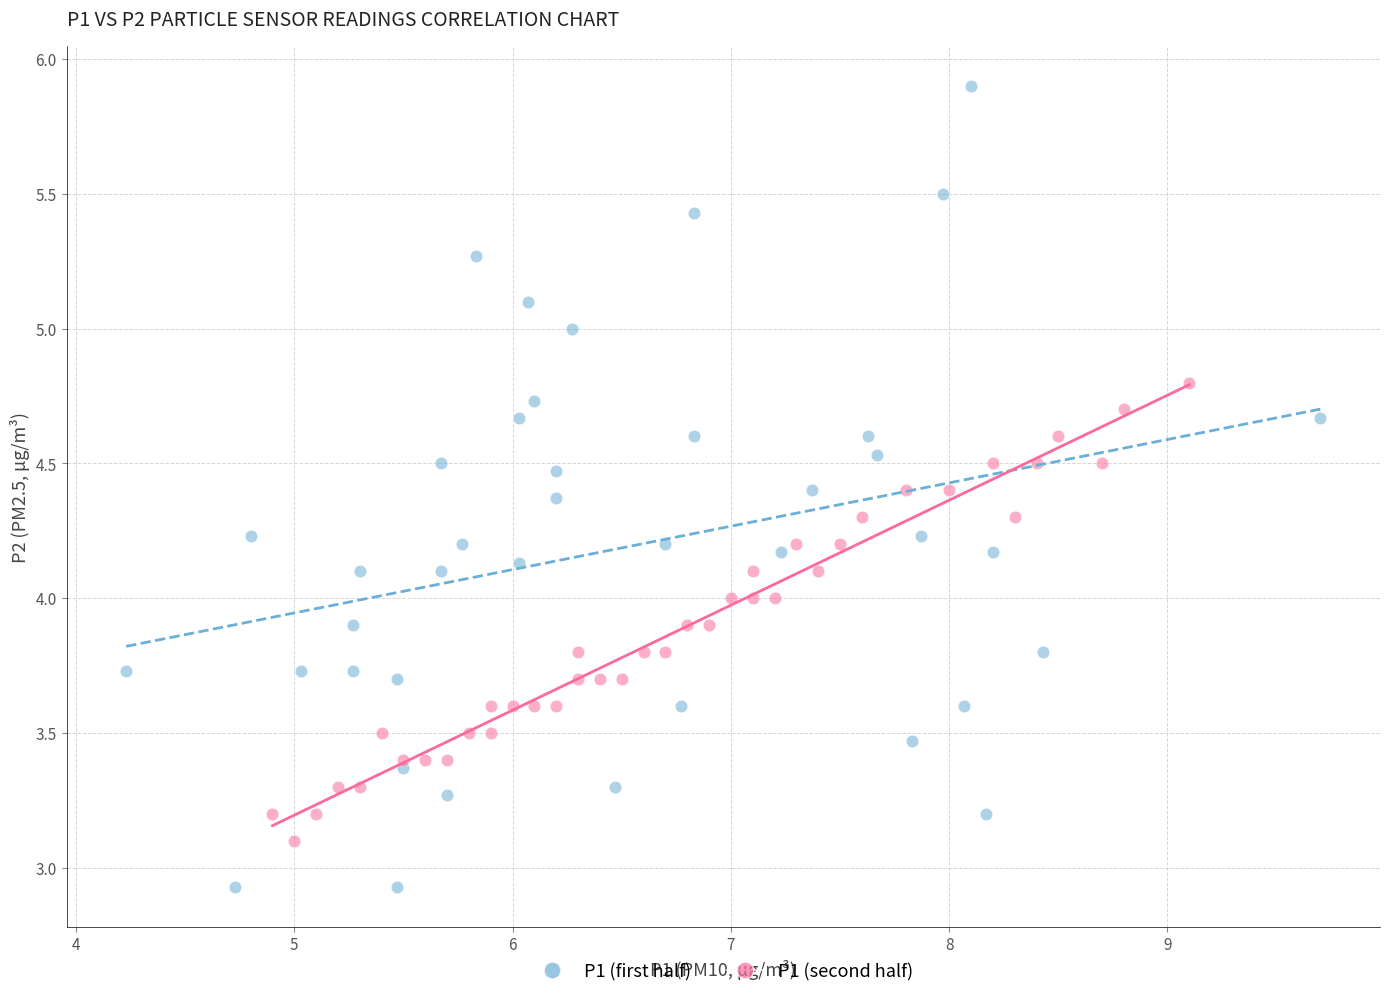

Which series has the largest Y range (max minus min)?

P1 (first half)